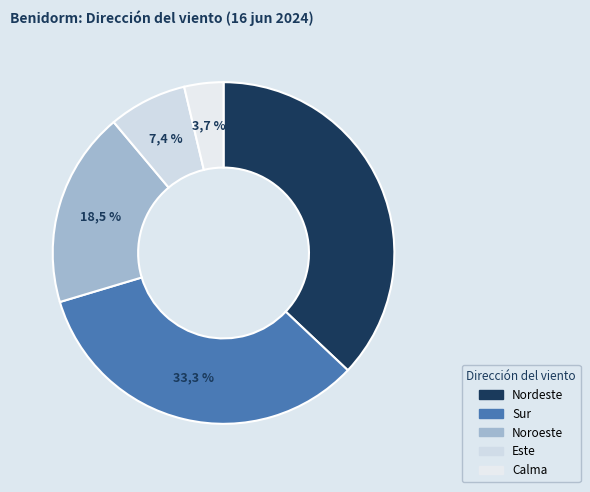

Combined, what portion of the pie is Este and Sur?

40.7%